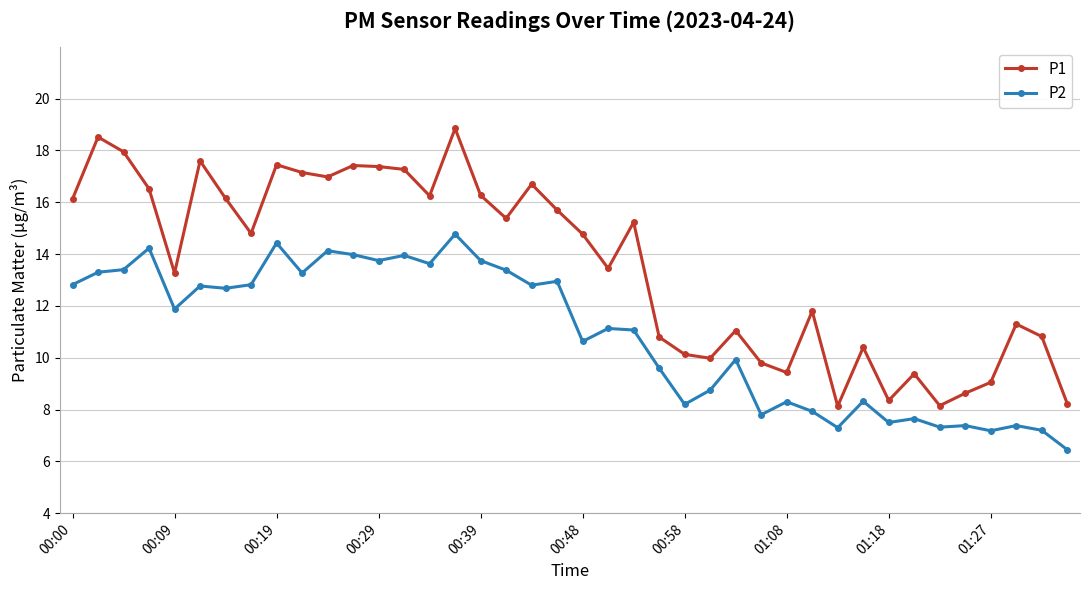

True or false: P2 and P1 cross at least once.

False